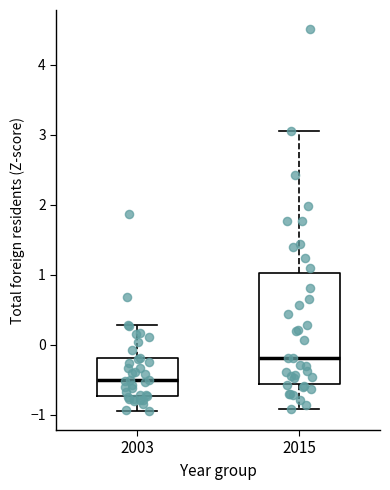

Which box has the highest median line?

2015